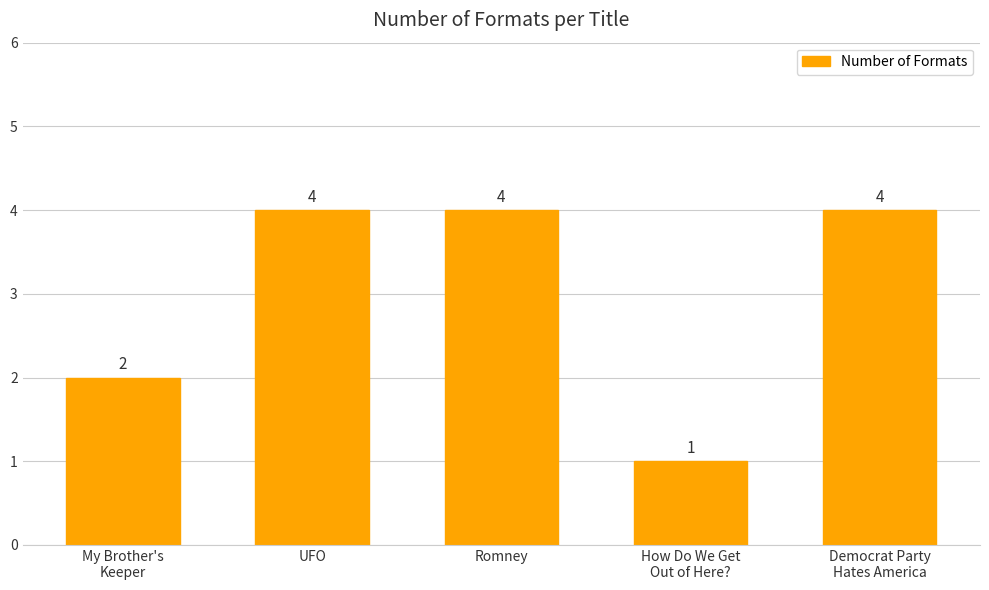

What is the average value?

3